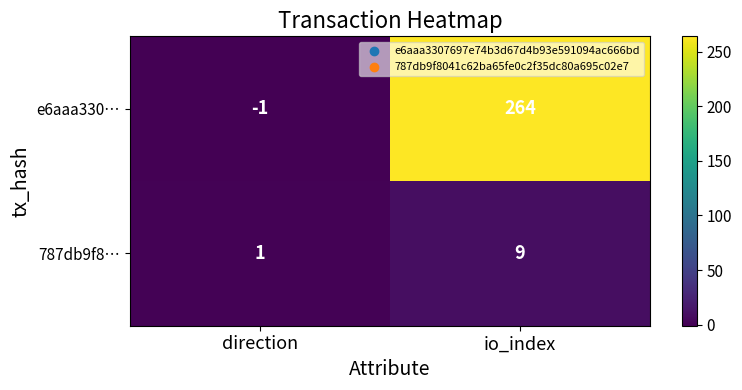

Rank the series by their average value, from lowest to highest.

787db9f8…, e6aaa330…